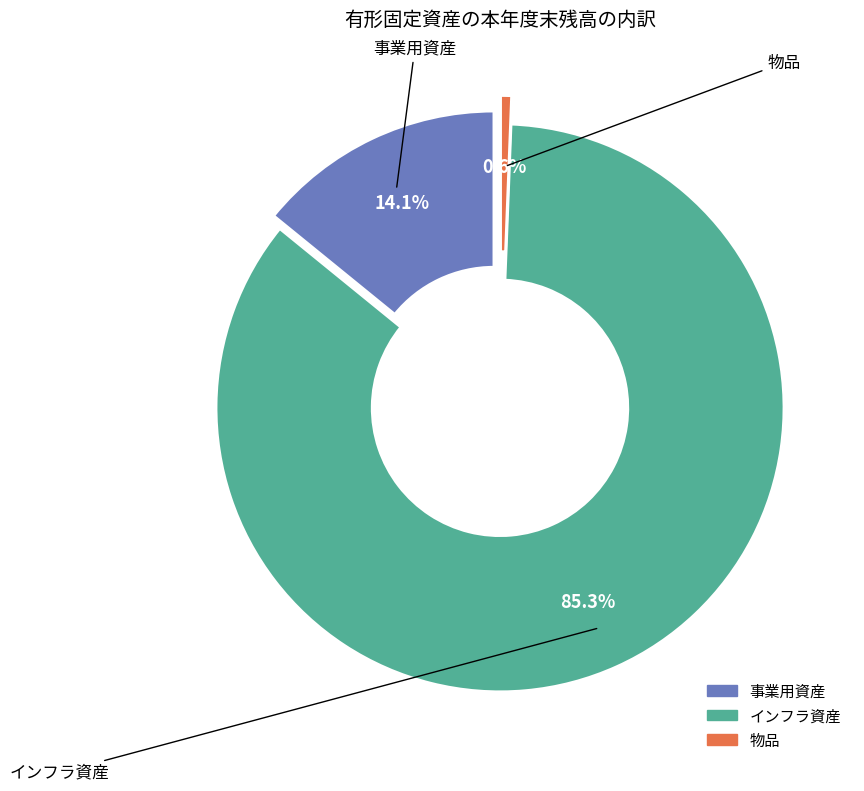

To the nearest percent, what is the difference between the 物品 and インフラ資産 slice percentages?

85%